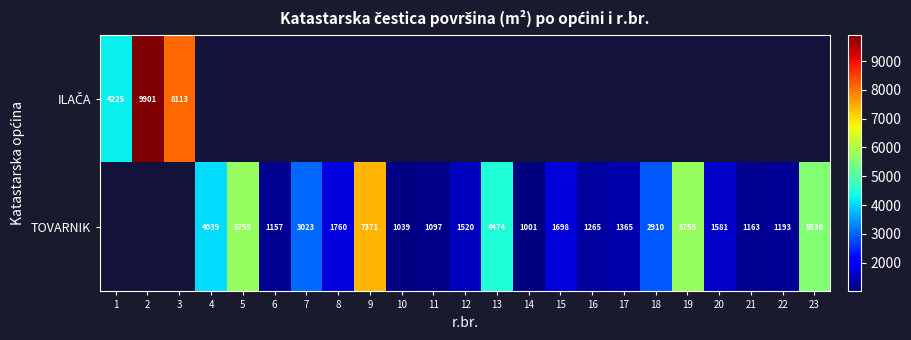

How many distinct data groups are displayed?

2